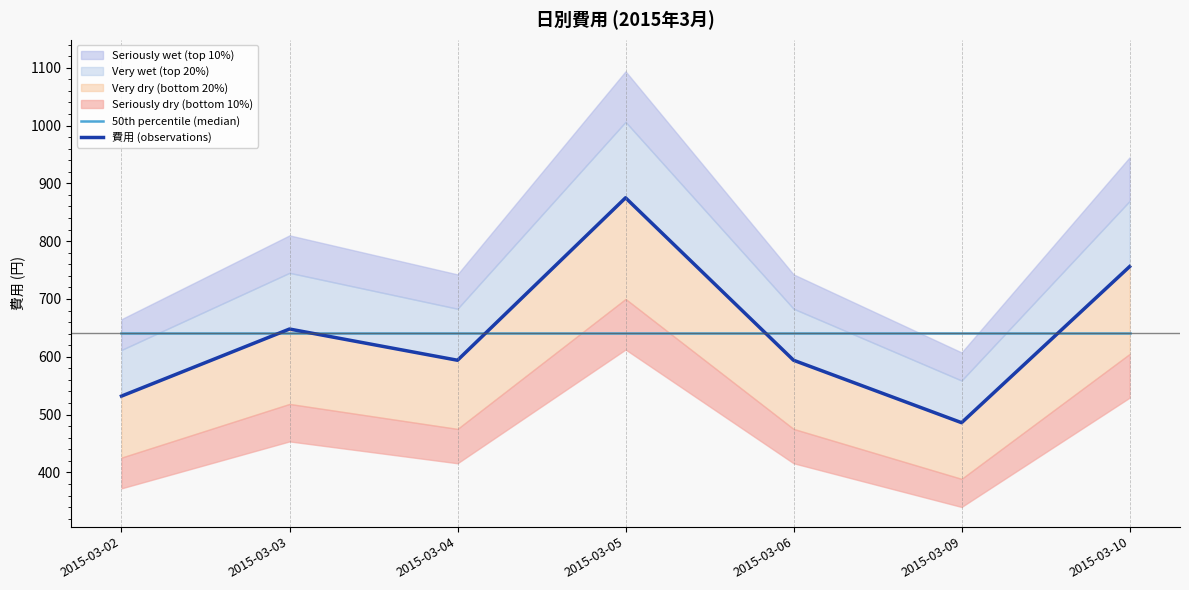

How many values in the 費用 (observations) series are below 594?

2